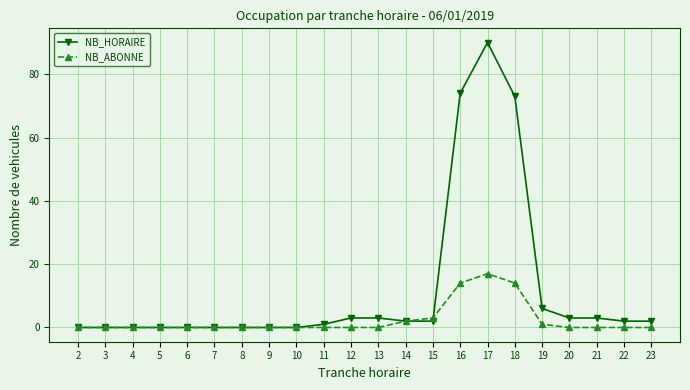

Which series changed the most between 3 and 19?

NB_HORAIRE